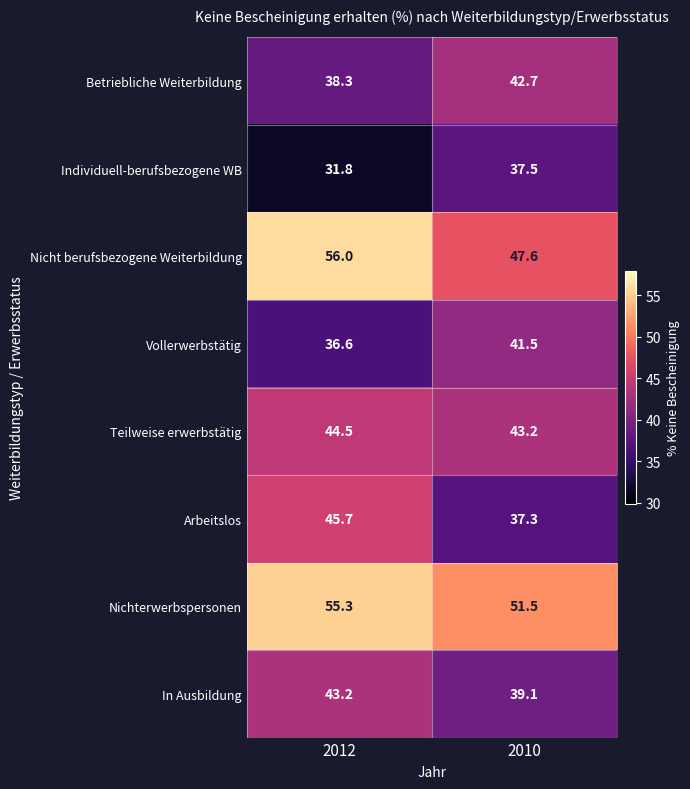

At which category is the sum across all series the highest?

2012